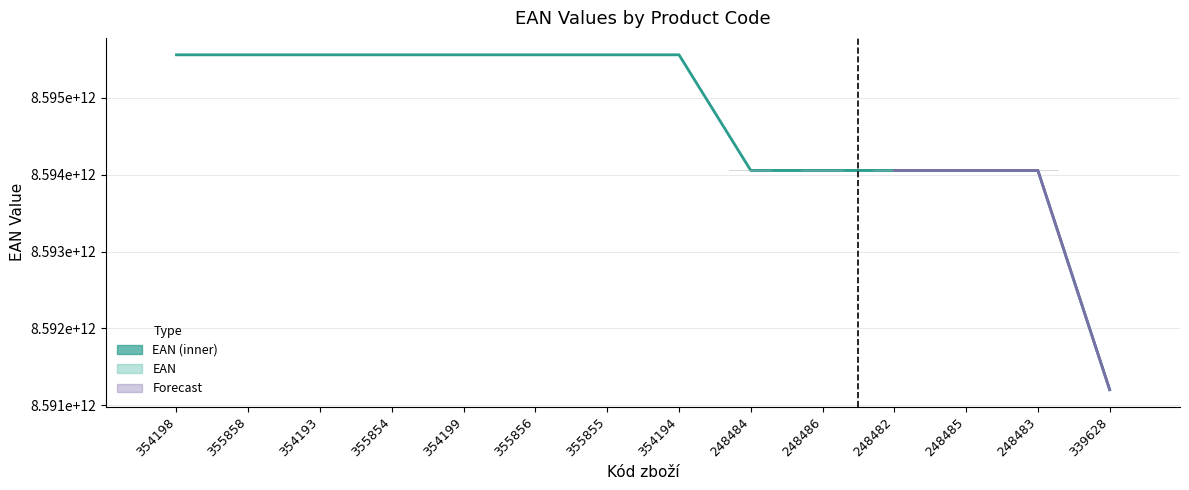

What is the difference between the maximum and second lowest values in the EAN series?

445415.6